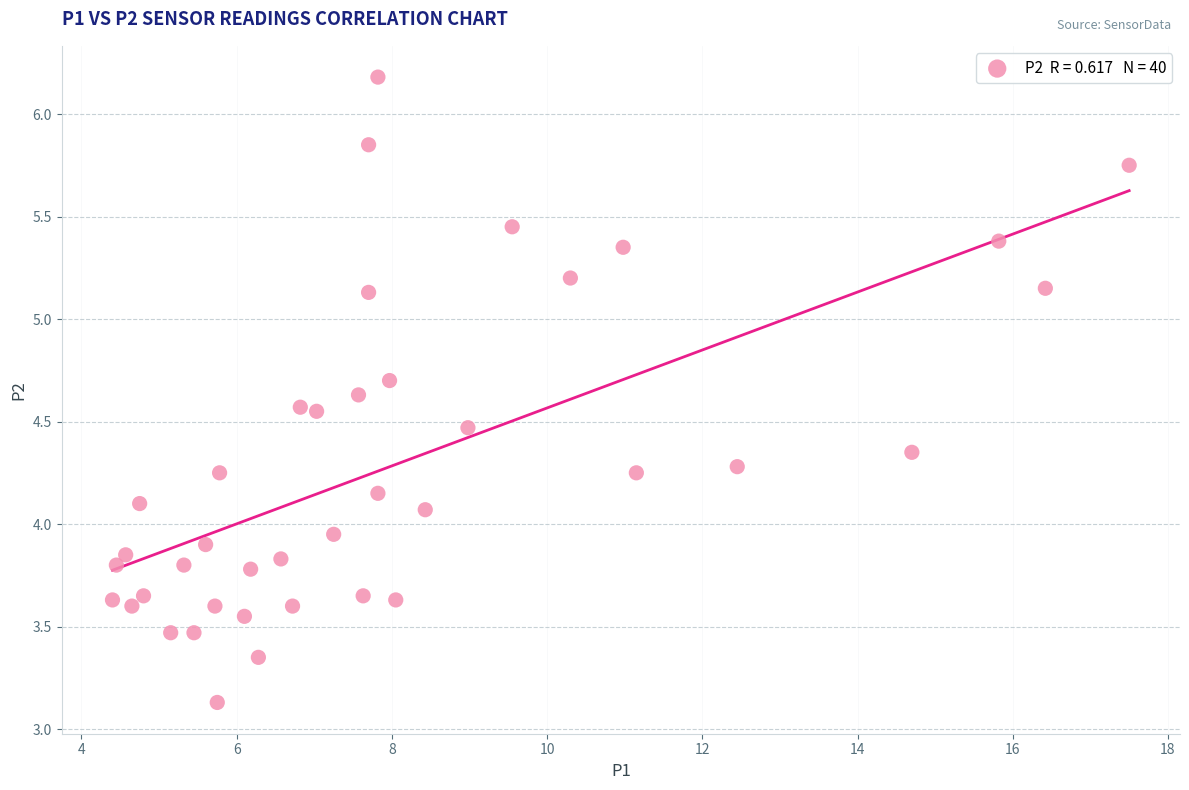

What is the range of X values (max minus min)?

13.1